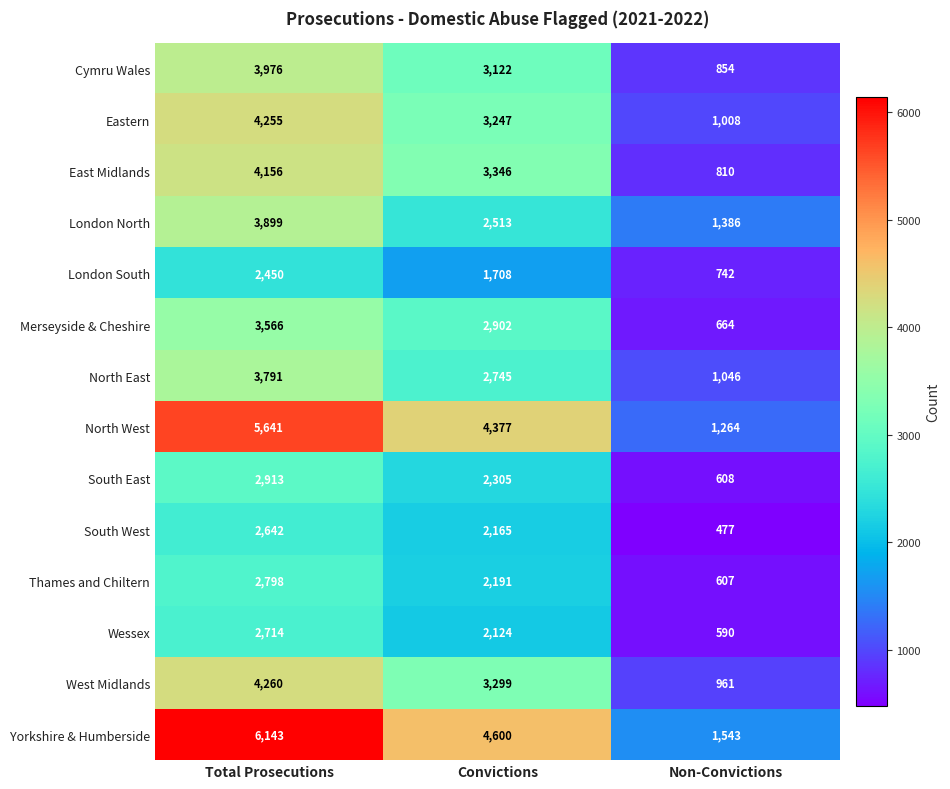

Rank the series by their maximum value, from lowest to highest.

London South, South West, Wessex, Thames and Chiltern, South East, Merseyside & Cheshire, North East, London North, Cymru Wales, East Midlands, Eastern, West Midlands, North West, Yorkshire & Humberside